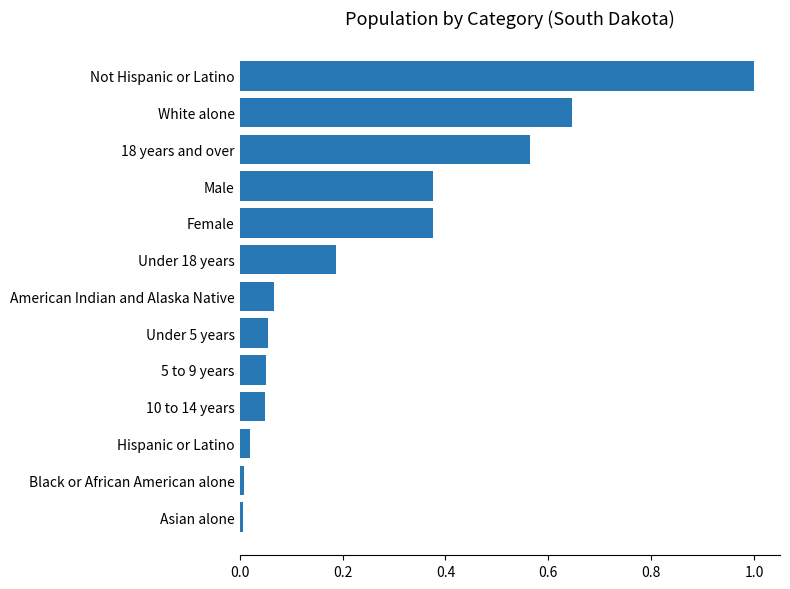

What is the sum of the values at 18 years and over and Under 18 years?

0.8